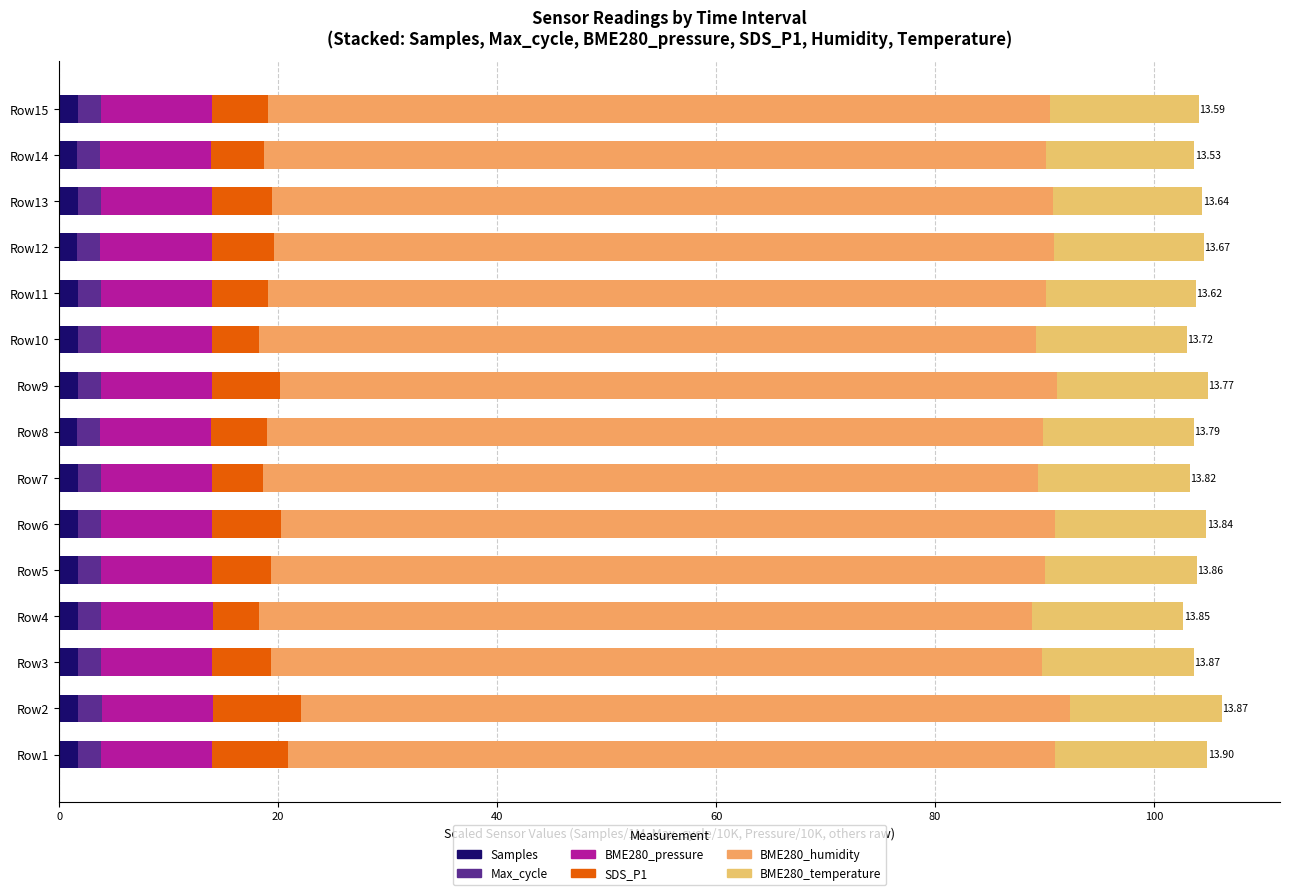

How many series are shown in this chart?

6